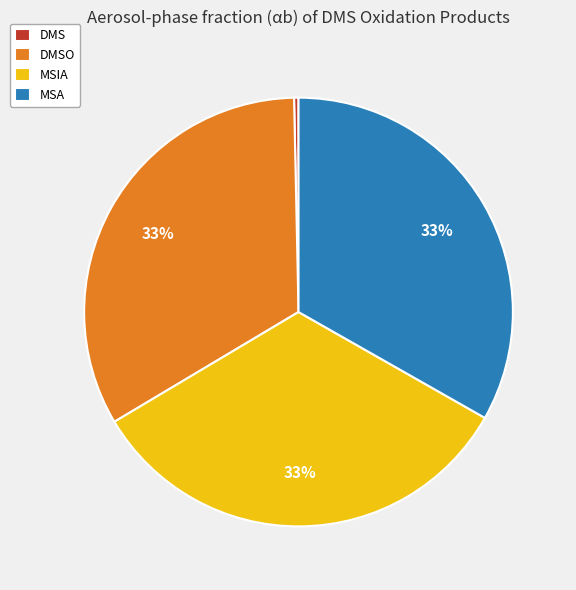

Does any single category account for the majority?

No